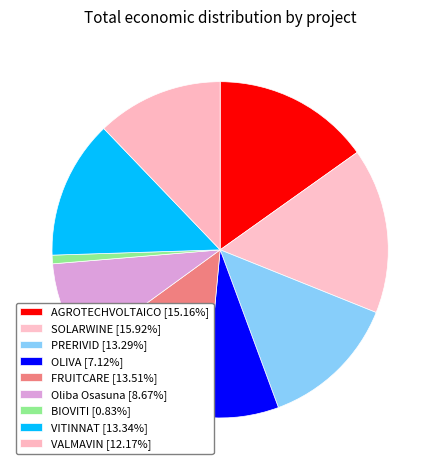

To the nearest percent, what portion does PRERIVID represent?

13%